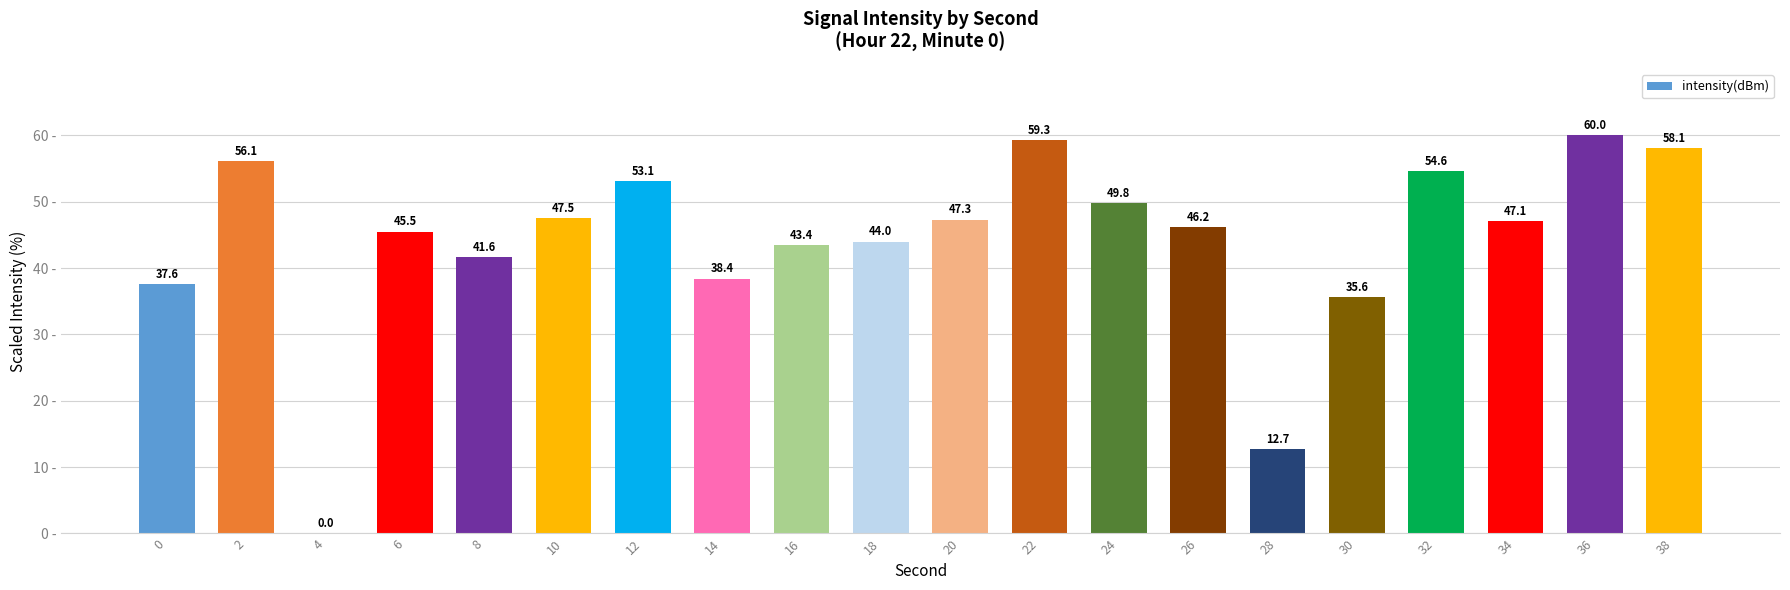

What is the change in value from 10 to 16?

-4.1